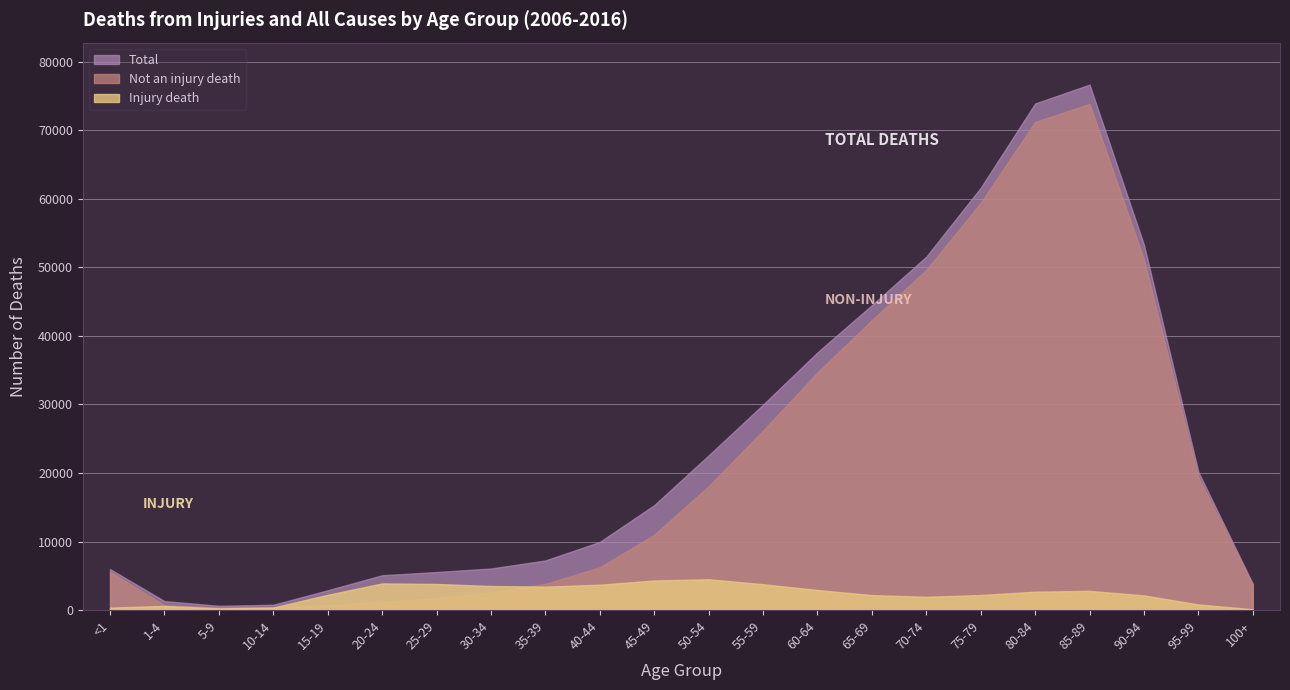

The Not an injury death series shows 34657 at 60-64. True or false?

True